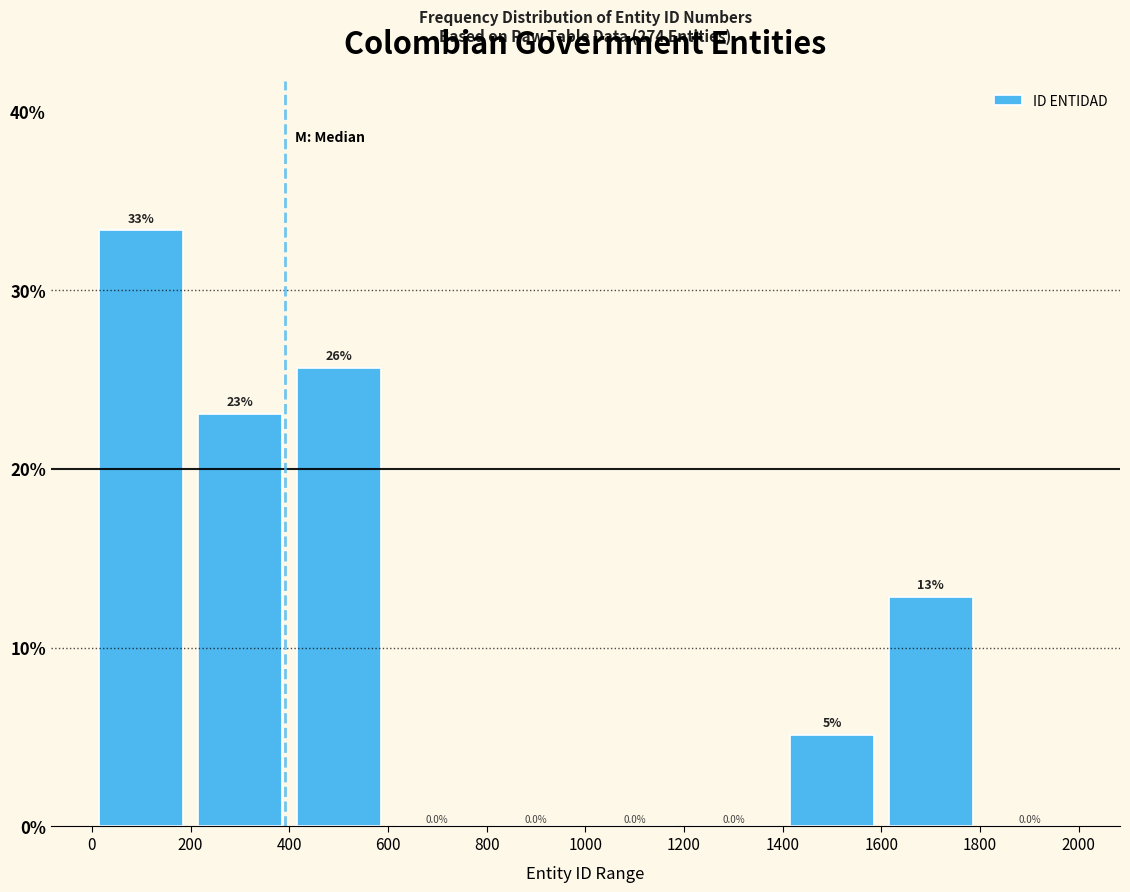

Which range on the x-axis has the tallest bar?

0 to 200